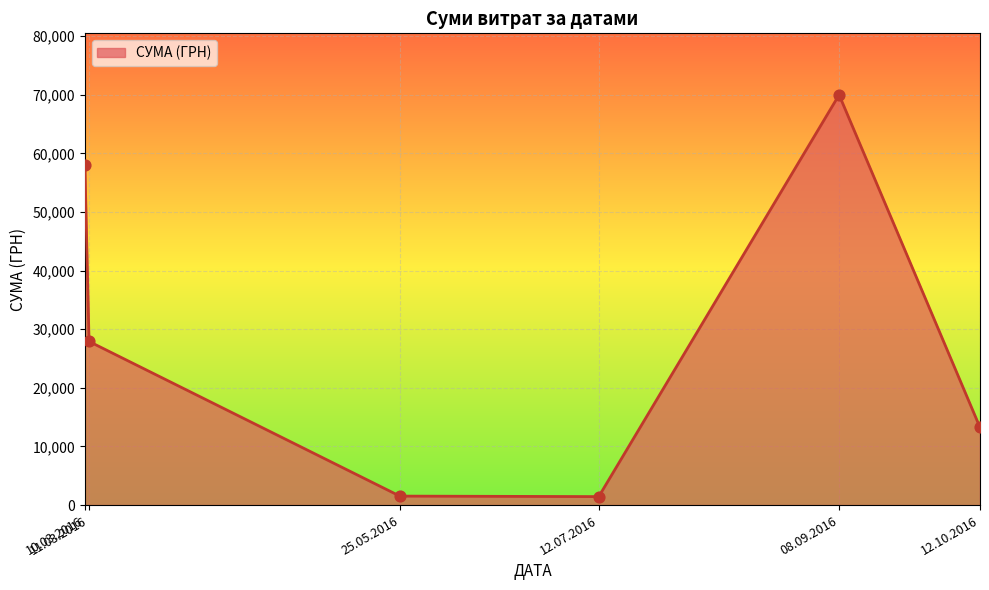

What is the average value?

28688.5